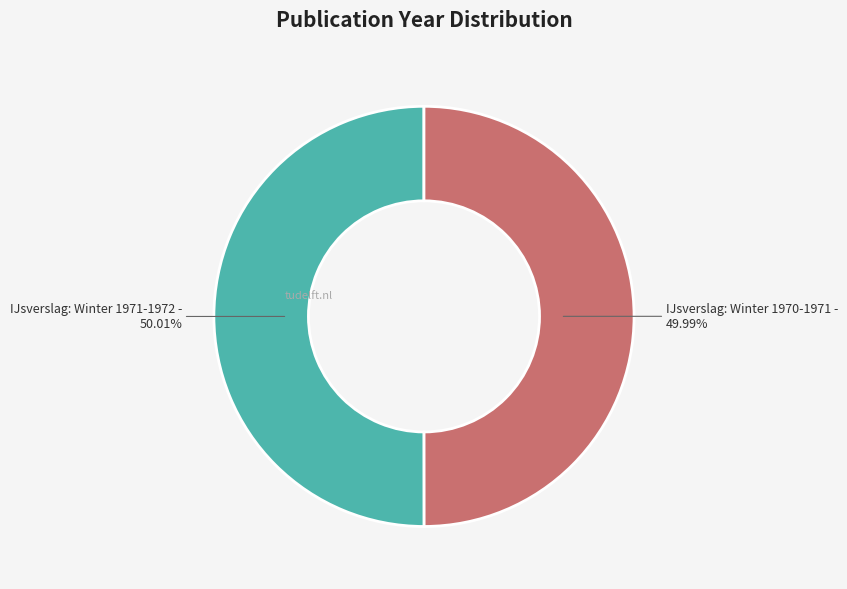

Is there any slice that represents more than half of the pie?

Yes